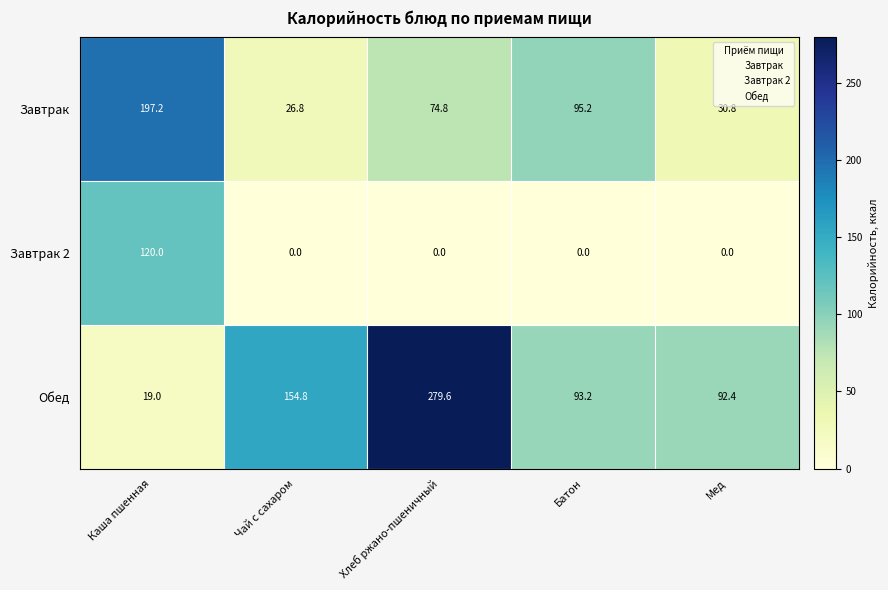

Rank the series by their maximum value, from lowest to highest.

Завтрак 2, Завтрак, Обед